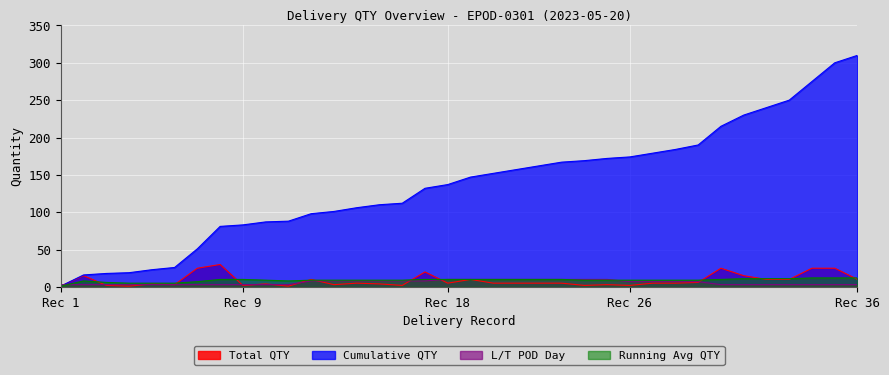

True or false: Running Avg QTY and Cumulative QTY intersect in this chart.

False